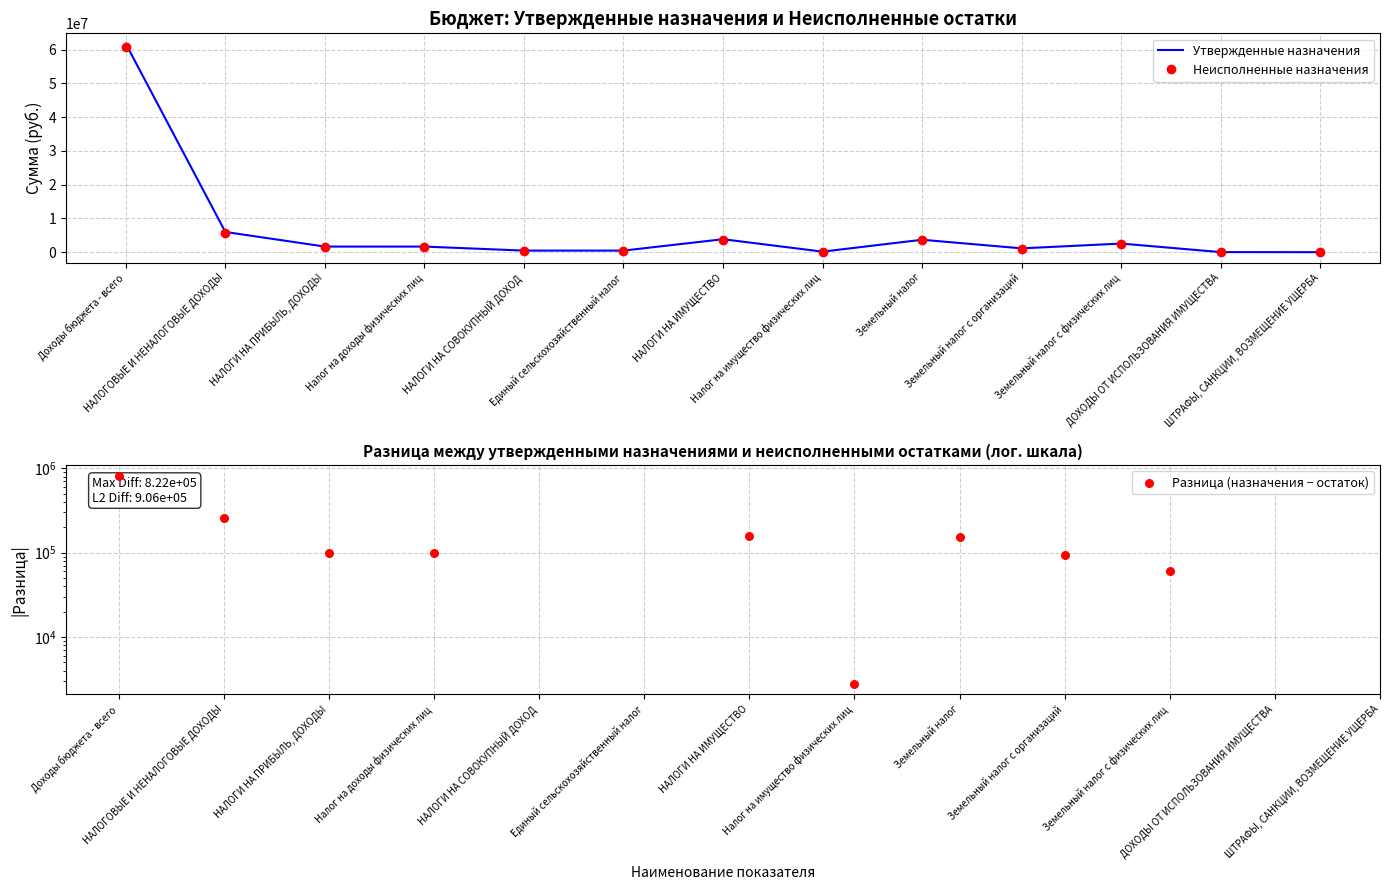

Which series has the largest total across all categories?

Утвержденные назначения